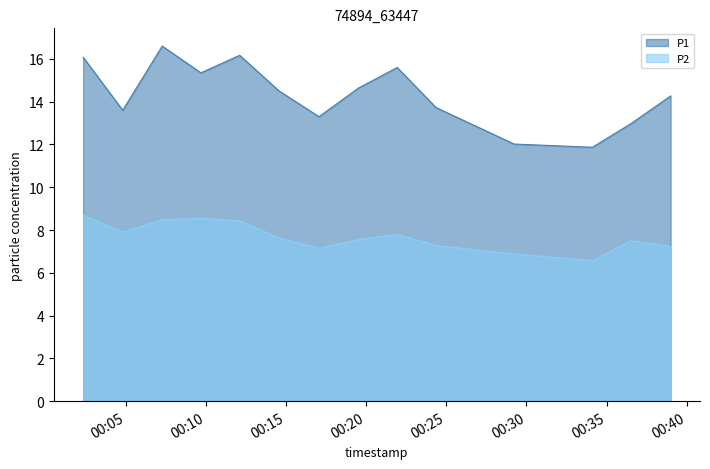

What is the smallest value displayed?

6.6